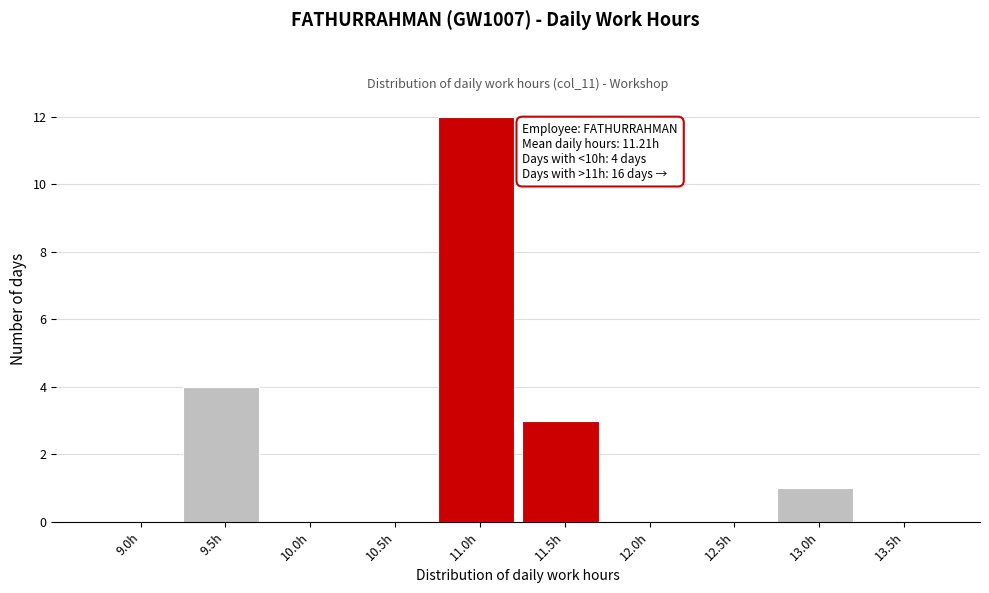

Reading left to right, list all the values displayed in this chart.

9.0h=0	9.5h=4	10.0h=0	10.5h=0	11.0h=12	11.5h=3	12.0h=0	12.5h=0	13.0h=1	13.5h=0